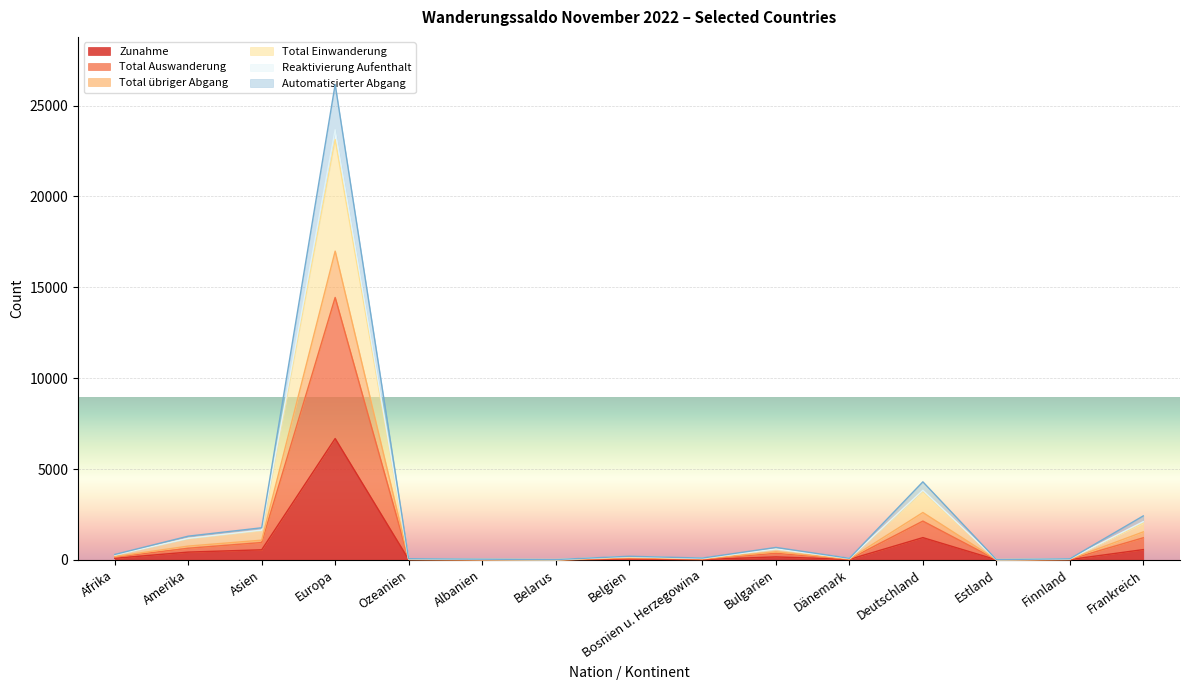

In Automatisierter Abgang, how many points are lower than both neighbors (excluding endpoints)?

4